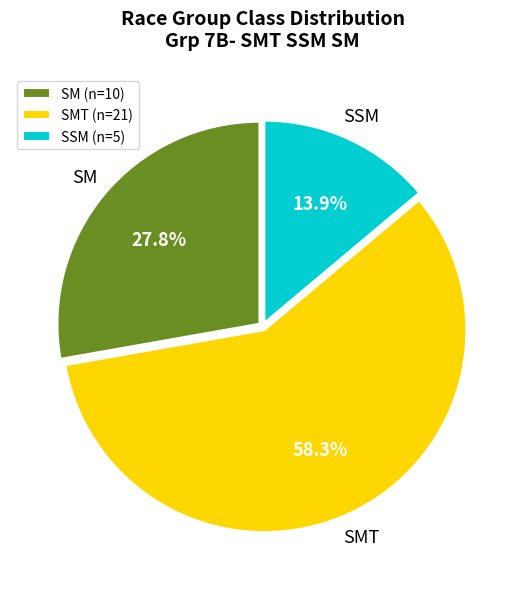

What is the ratio of the value at SM (n=10) to the value at SMT (n=21)?

0.5